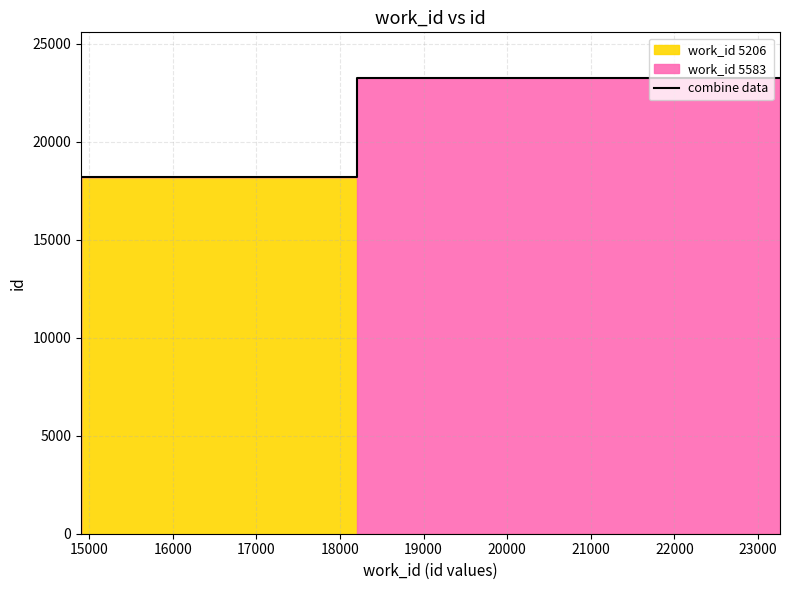

What is the approximate value at 19000, to the nearest 100?

23300